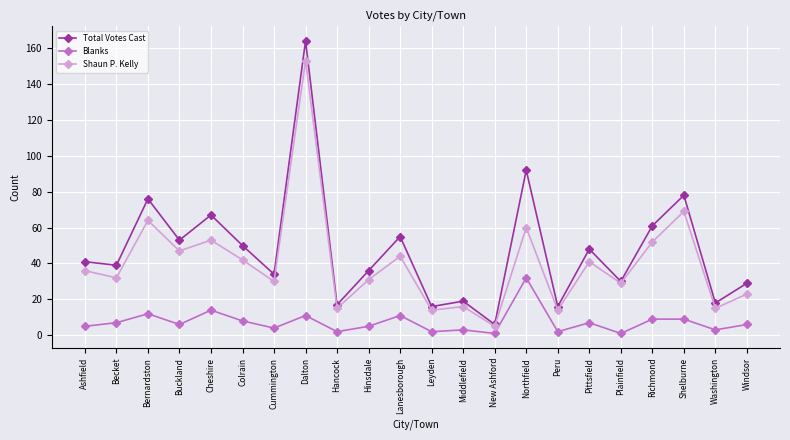

How many values in the Shaun P. Kelly series are below 36?

11